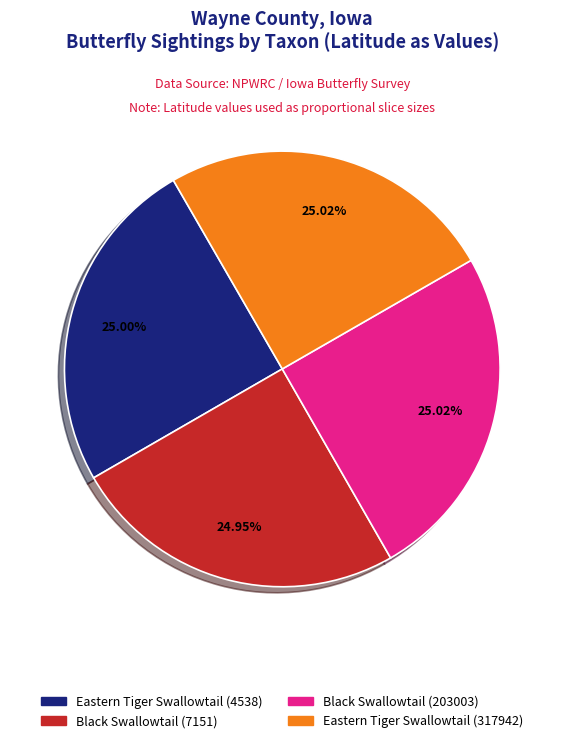

Is it true that Black Swallowtail (7151) is 25% of the pie?

True